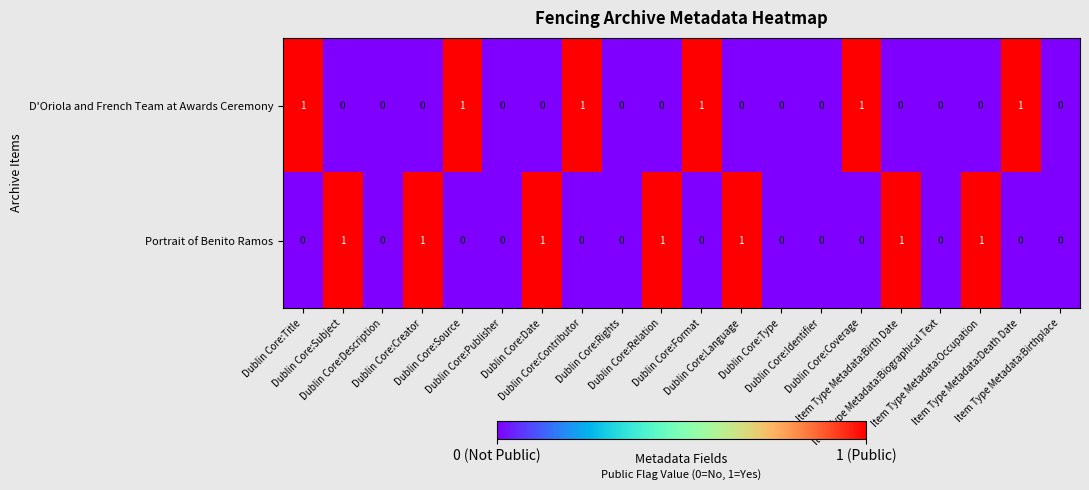

List the series in order of their overall mean, highest first.

Portrait of Benito Ramos, D'Oriola and French Team at Awards Ceremony